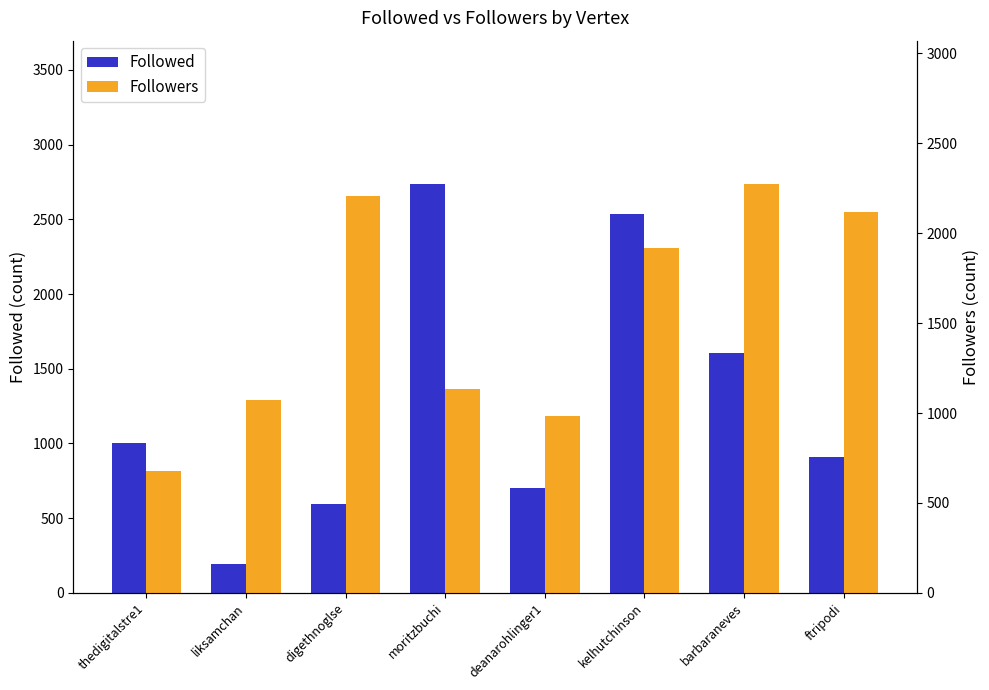

What is the difference between the Followers values at deanarohlinger1 and kelhutchinson?

936